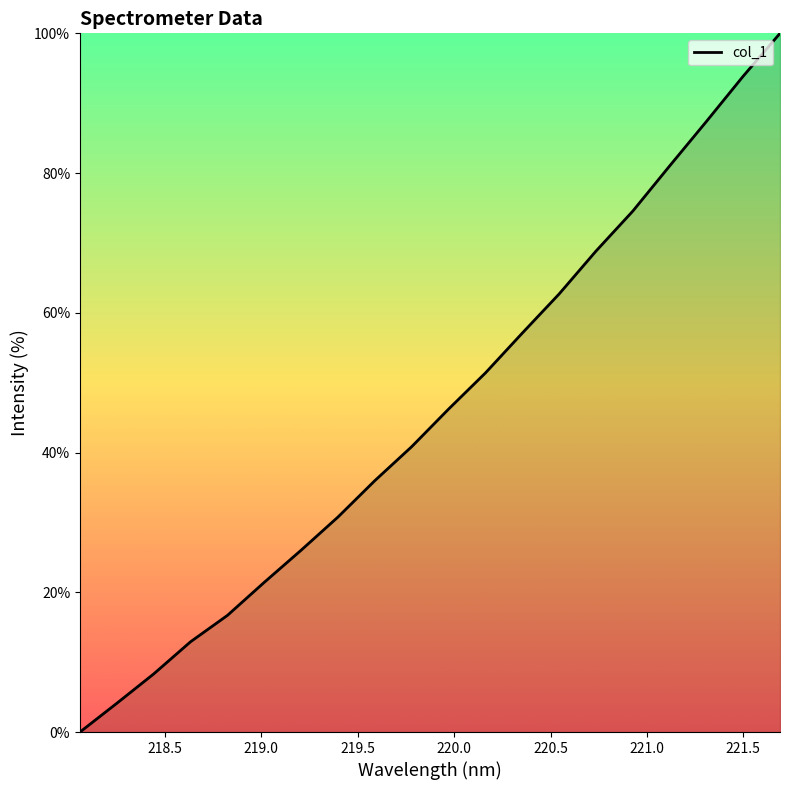

What is the difference between the maximum and minimum values?

100.0